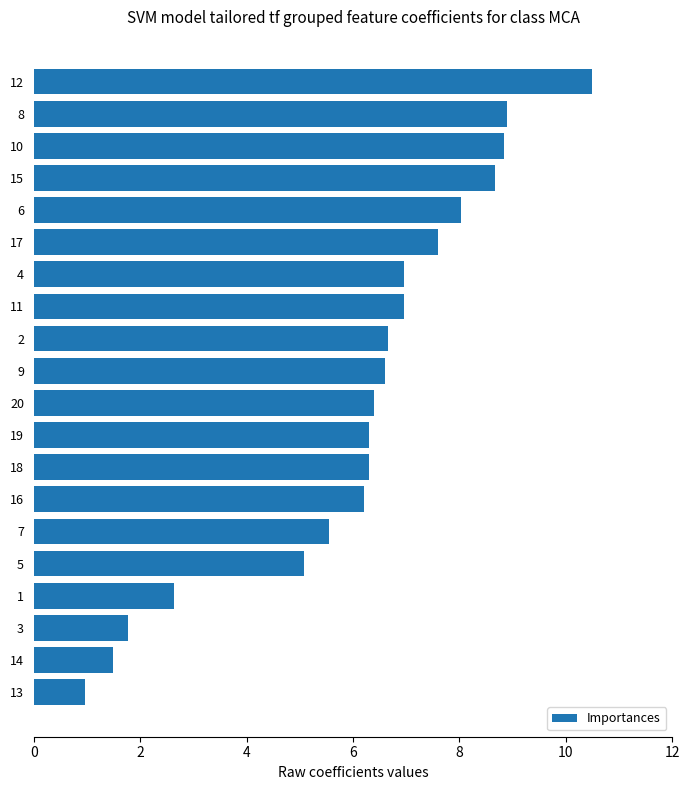

The value at 4 is 12.3. True or false?

False